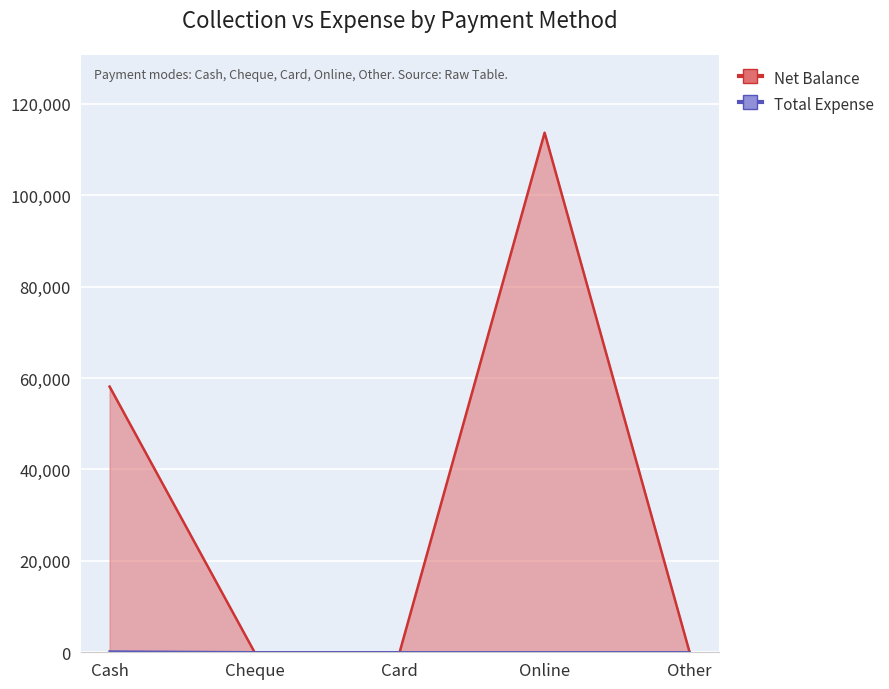

At how many categories does at least one series exceed 84777?

1